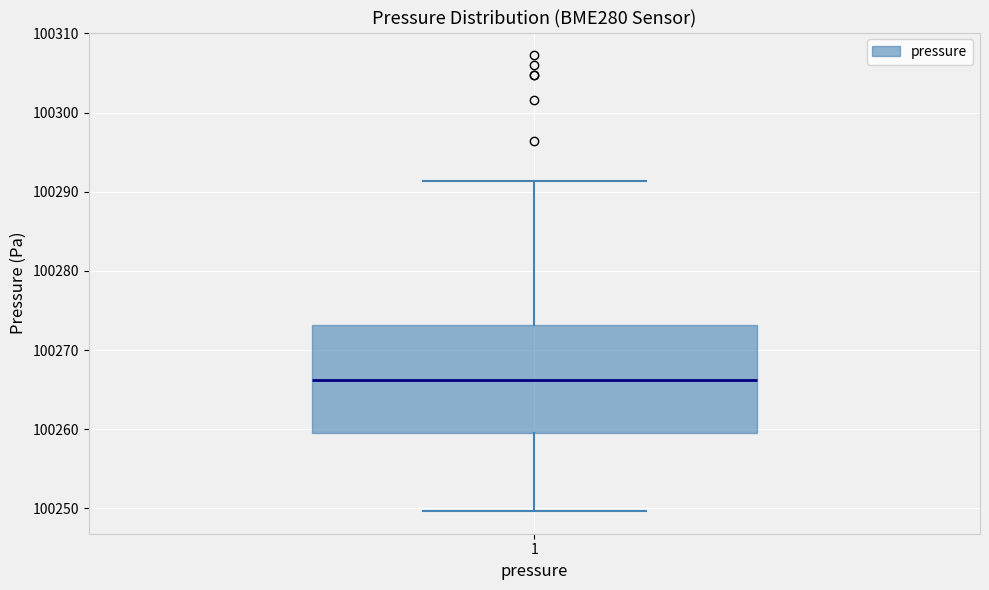

Transcribe this box plot: give where the median line is, the range the box spans, and where the two whiskers end, as read against the y-axis. The values are not printed on the chart, so give them approximately, as read against the axis.

median 100266, box 100260 to 100273, whiskers 100250 to 100291